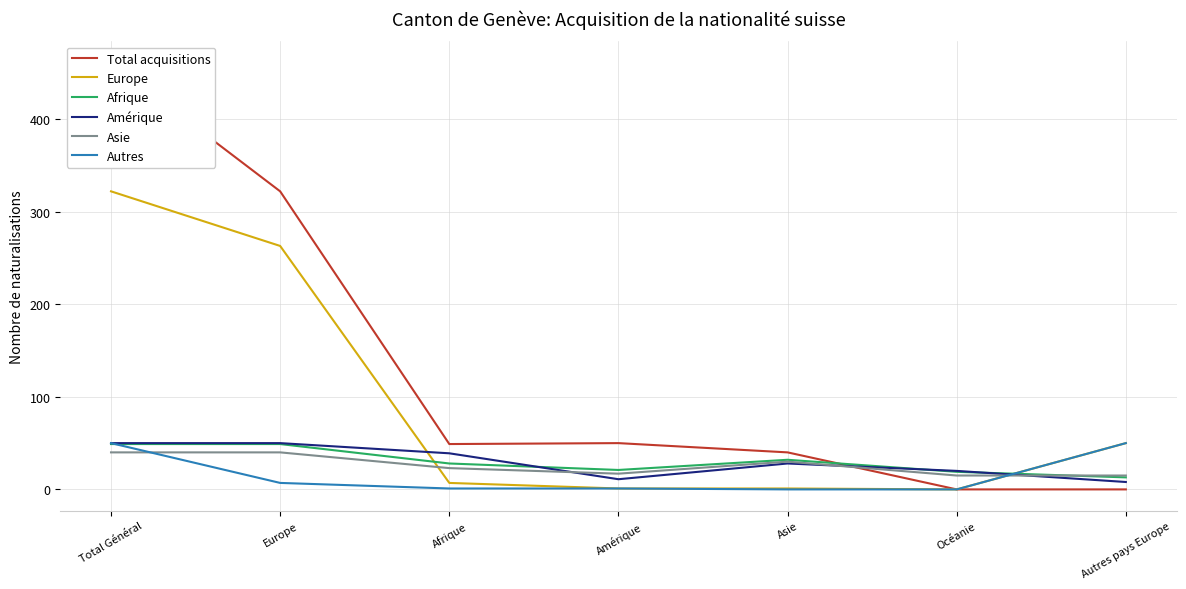

True or false: Europe and Autres intersect in this chart.

False